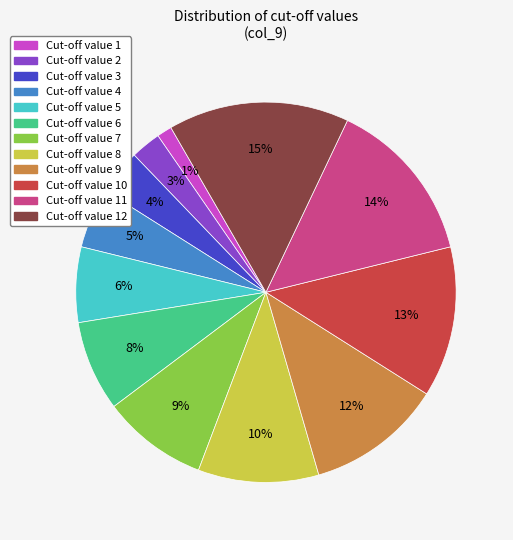

To the nearest percent, what is the average slice percentage?

8%